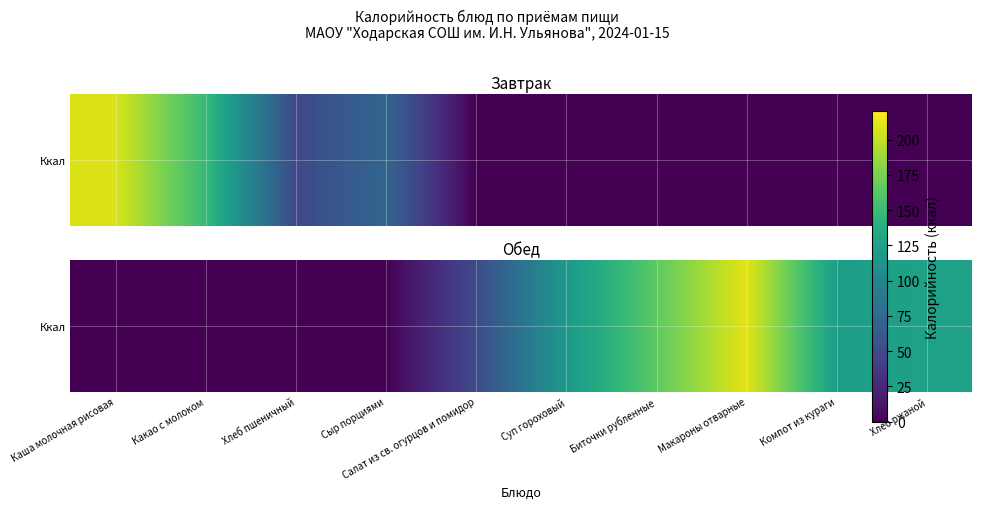

What is the maximum value shown in the chart?

211